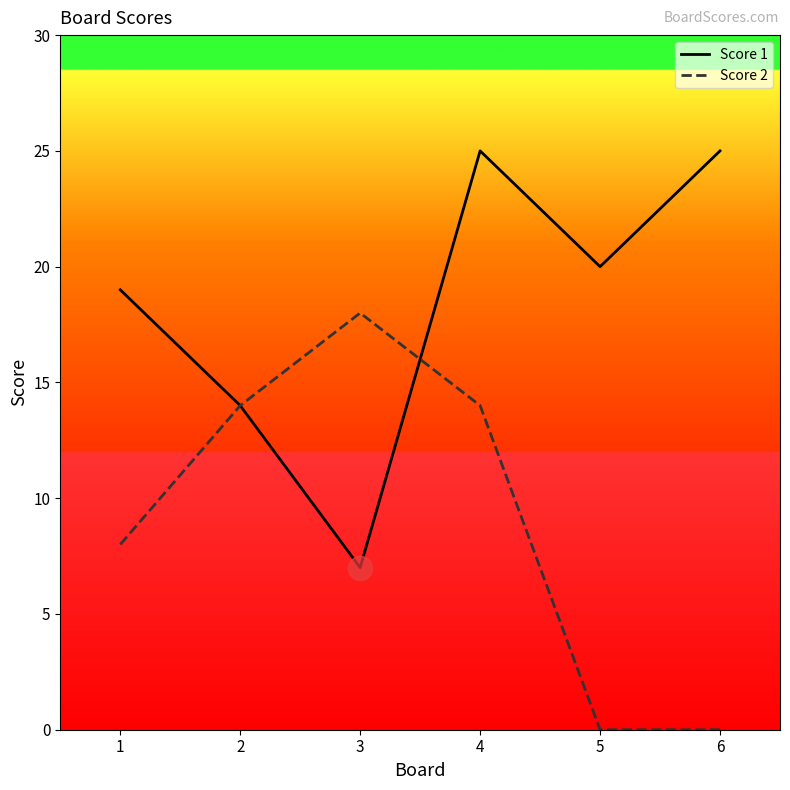

At which category is the sum across all series the highest?

4